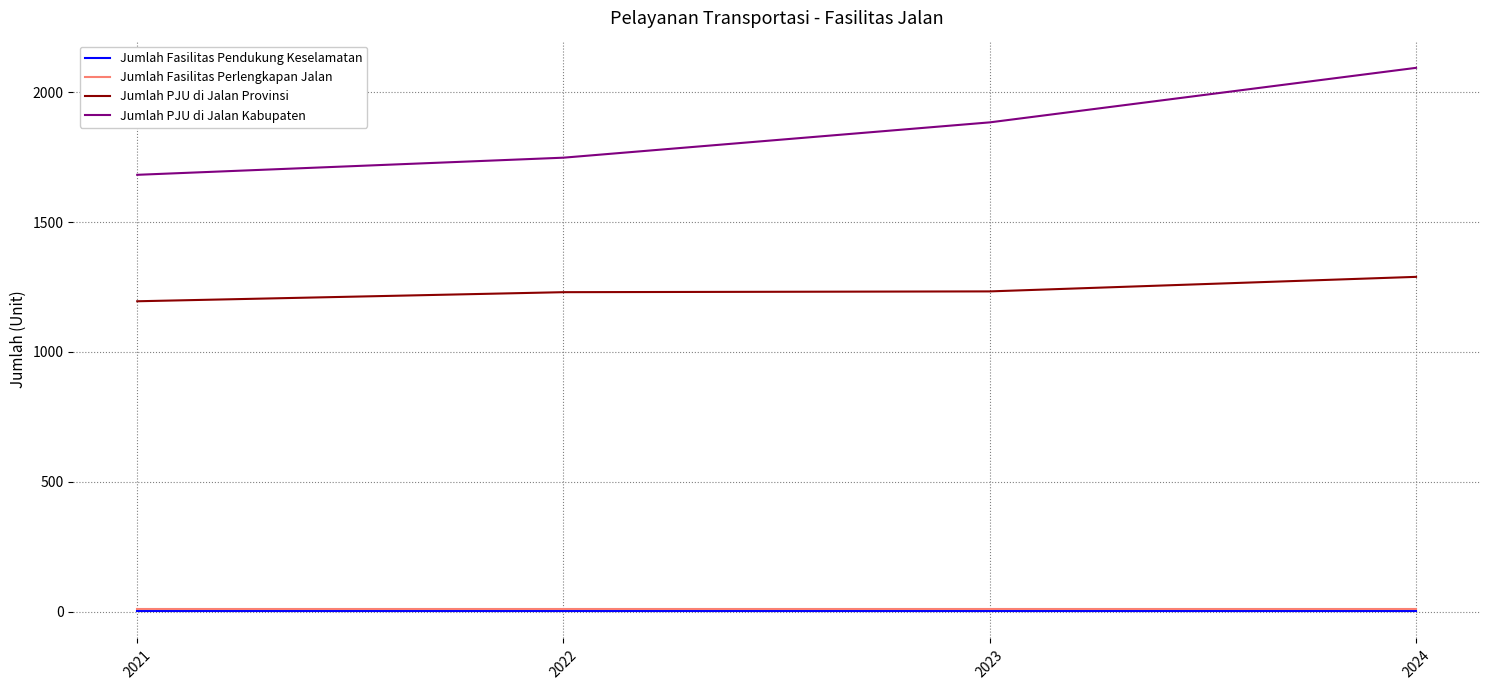

How many lines are shown in the chart?

4